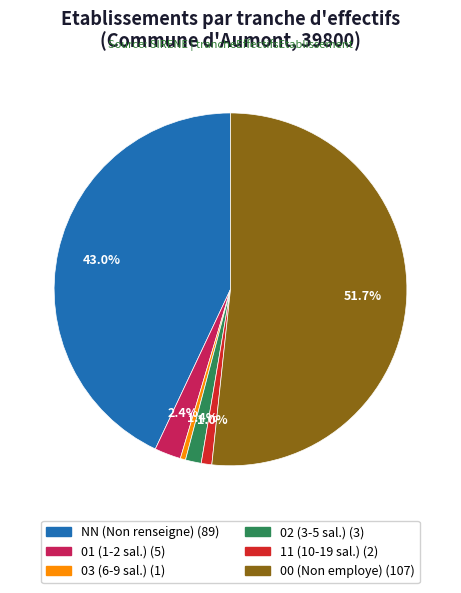

Count the number of slices in the pie.

6